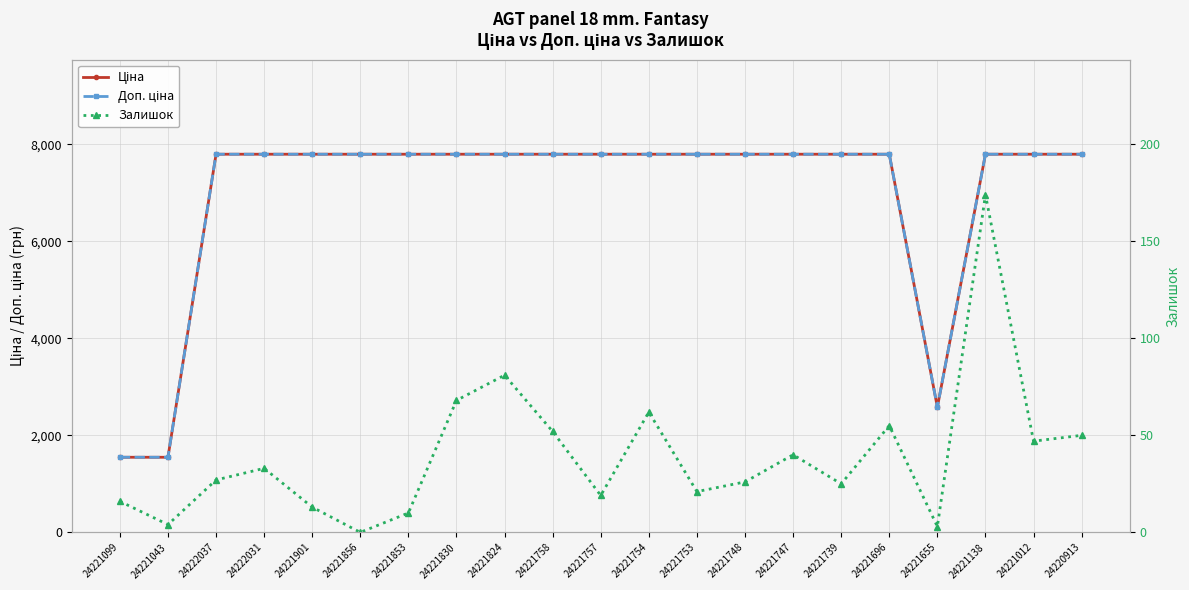

What is the label of the 9th point from the left?

24221824